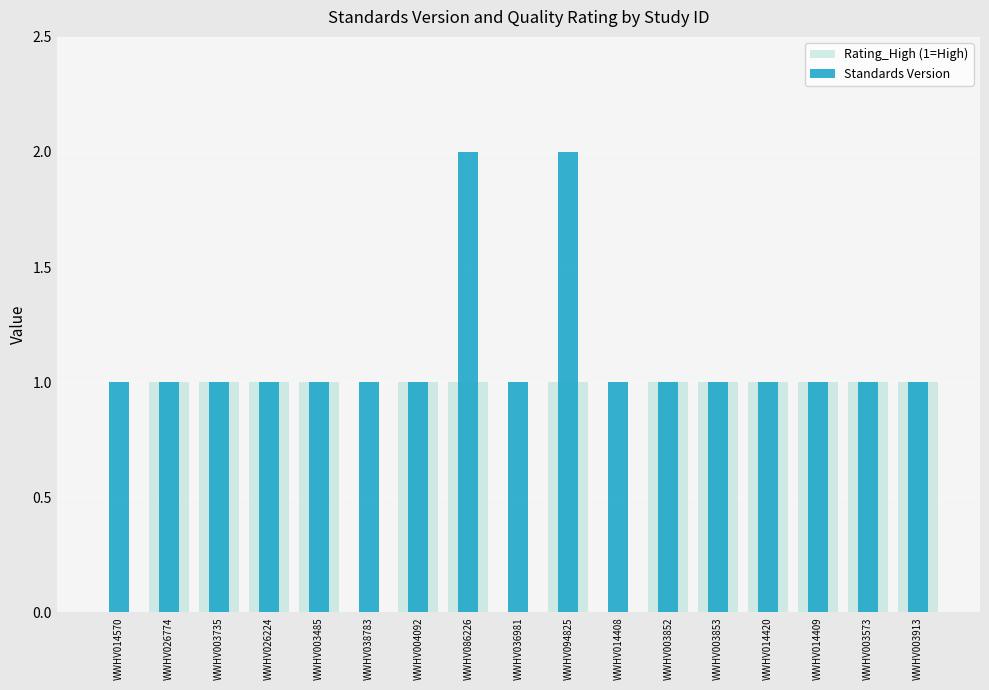

At which label is Standards Version closest to 1?

WWHV014570